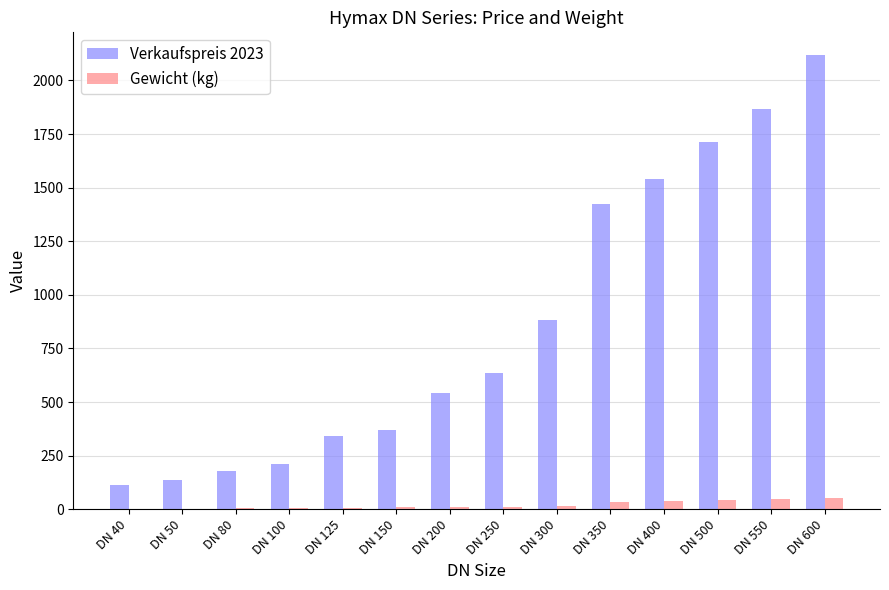

What is the average value of the Verkaufspreis 2023 series?

862.4